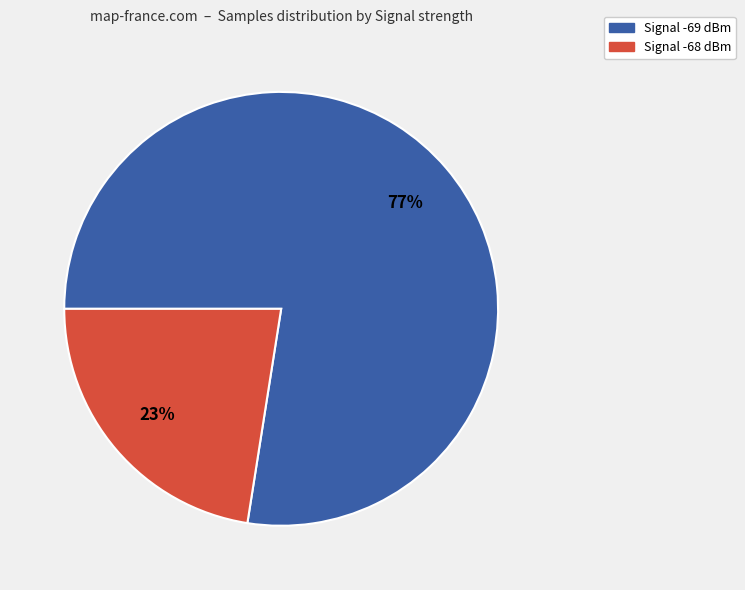

What is the majority slice?

Signal -69 dBm